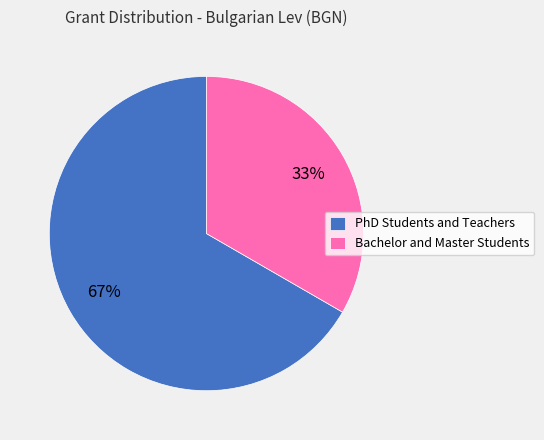

How many slices are in this pie chart?

2